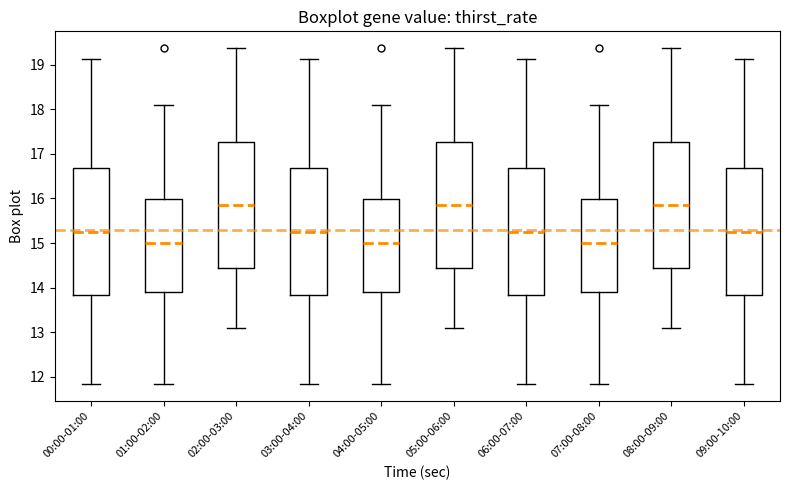

Reading left to right, transcribe this box plot: for each box, give where its median line is, the range the box spans, and where its two whiskers end, as read against the y-axis. The values are not printed on the chart, so give them approximately, as read against the axis.

00:00-01:00: median 15.3, box 13.8 to 16.7, whiskers 11.8 to 19.1
01:00-02:00: median 15.0, box 13.9 to 16.0, whiskers 11.8 to 18.1
02:00-03:00: median 15.9, box 14.5 to 17.3, whiskers 13.1 to 19.4
03:00-04:00: median 15.3, box 13.8 to 16.7, whiskers 11.8 to 19.1
04:00-05:00: median 15.0, box 13.9 to 16.0, whiskers 11.8 to 18.1
05:00-06:00: median 15.9, box 14.5 to 17.3, whiskers 13.1 to 19.4
06:00-07:00: median 15.3, box 13.8 to 16.7, whiskers 11.8 to 19.1
07:00-08:00: median 15.0, box 13.9 to 16.0, whiskers 11.8 to 18.1
08:00-09:00: median 15.9, box 14.5 to 17.3, whiskers 13.1 to 19.4
09:00-10:00: median 15.3, box 13.8 to 16.7, whiskers 11.8 to 19.1